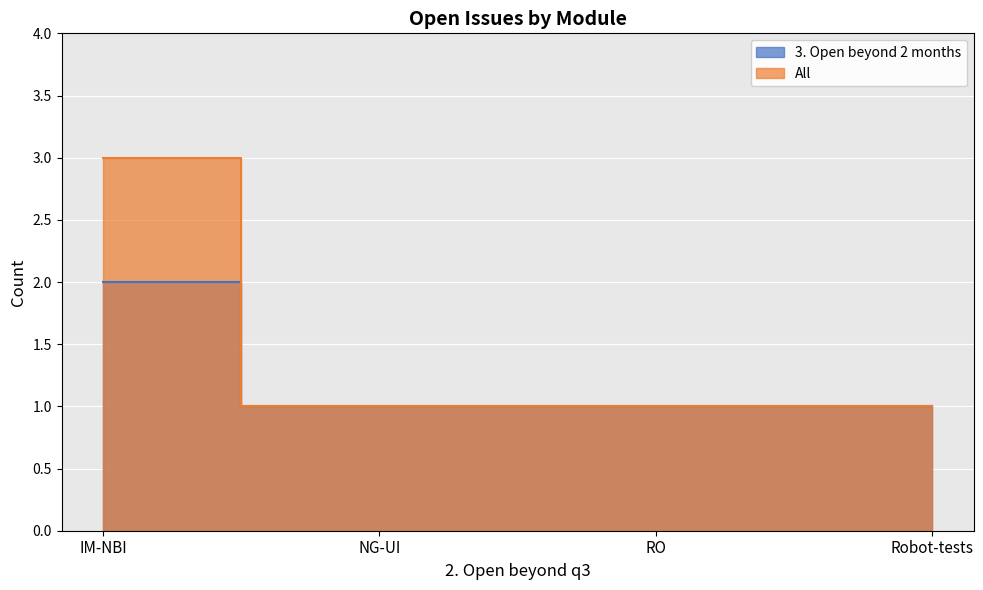

Which series changed the most between NG-UI and RO?

3. Open beyond 2 months